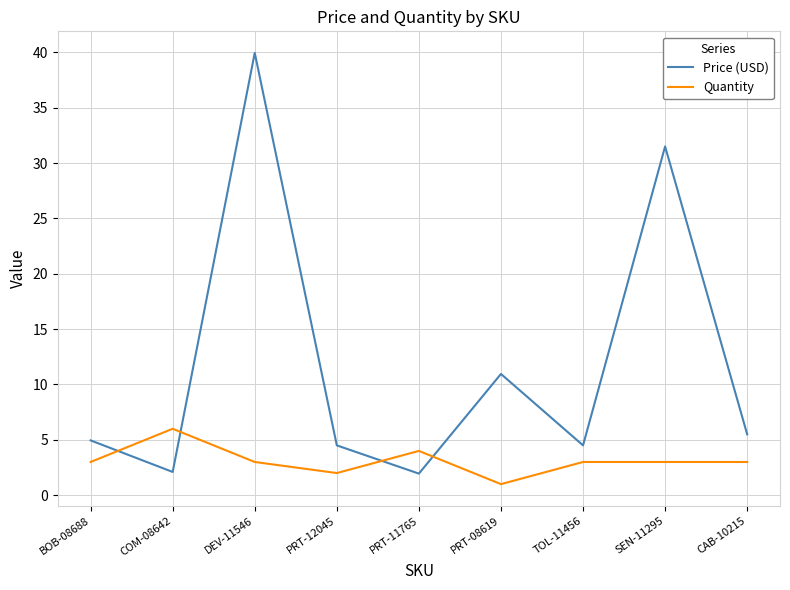

How many lines are shown in the chart?

2